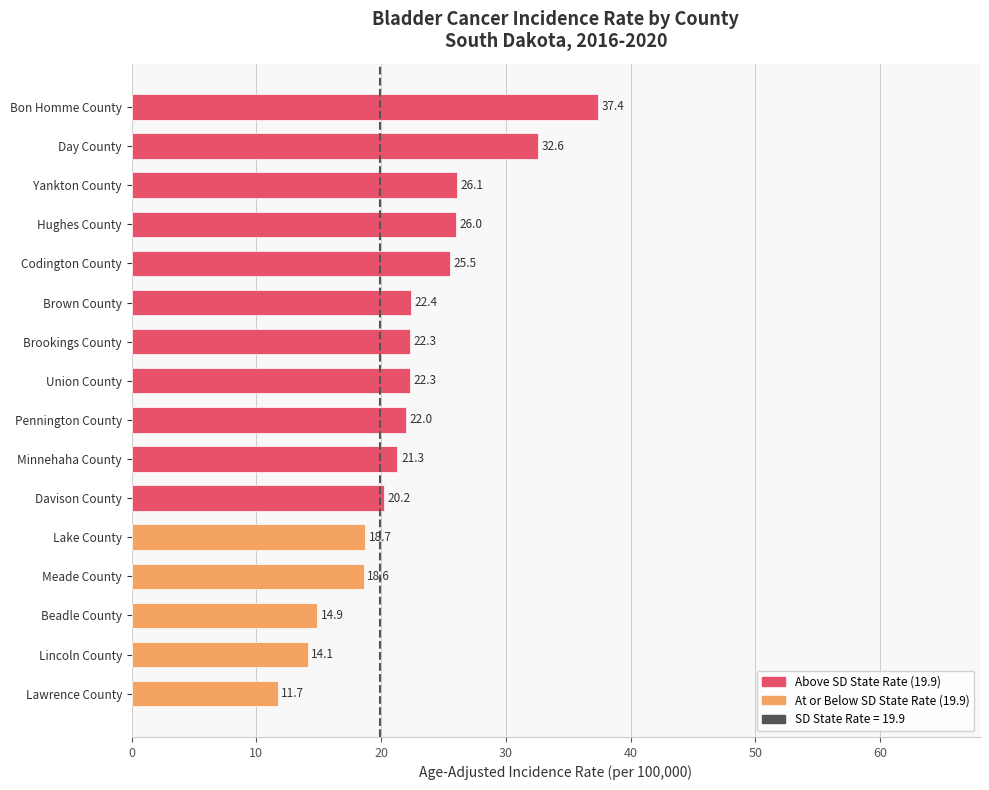

What is the ratio of the value at Lawrence County to the value at Yankton County?

0.4